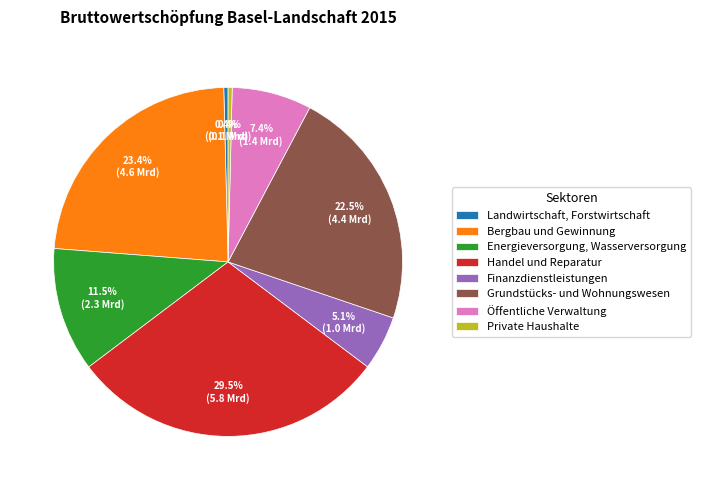

Which has a higher value, Bergbau und Gewinnung or Grundstücks- und Wohnungswesen?

Bergbau und Gewinnung